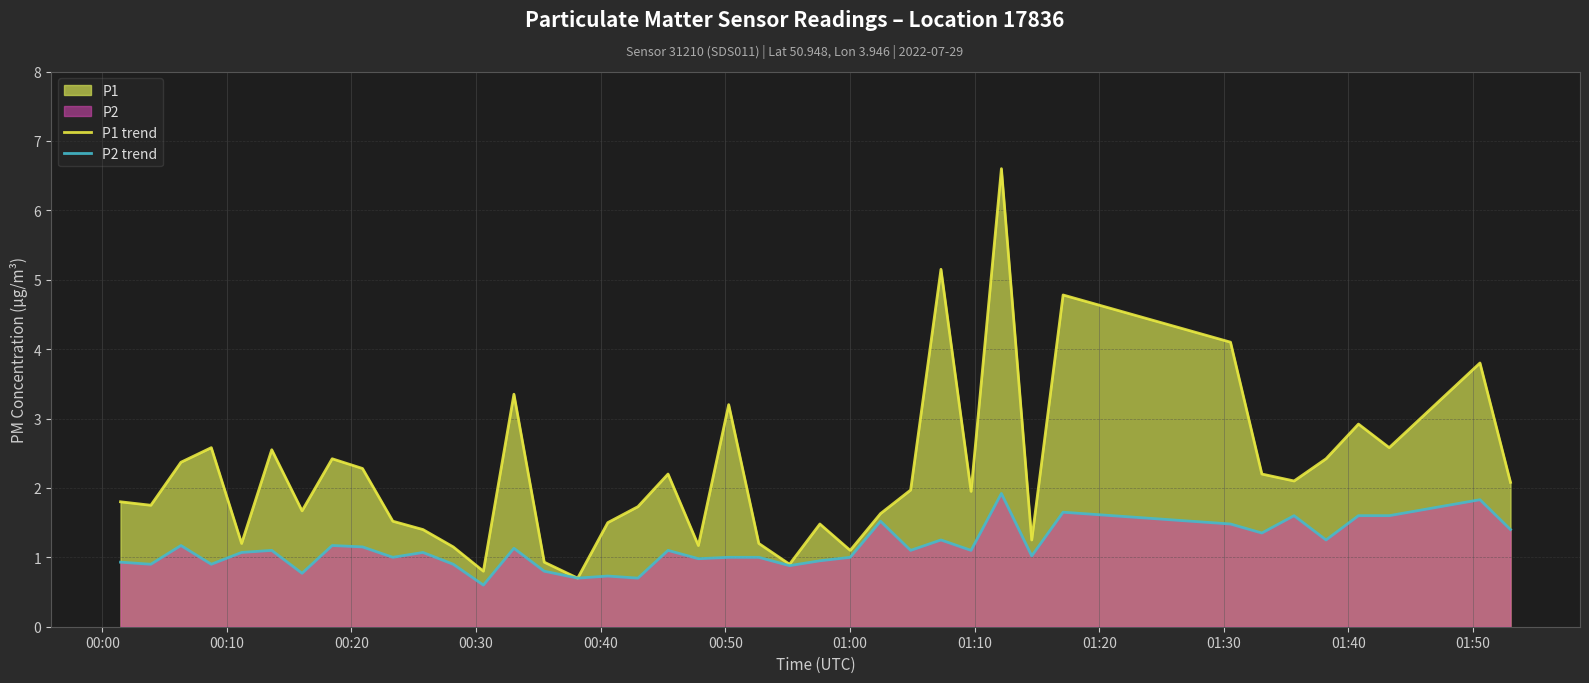

Which series has the largest total across all categories?

P1 trend